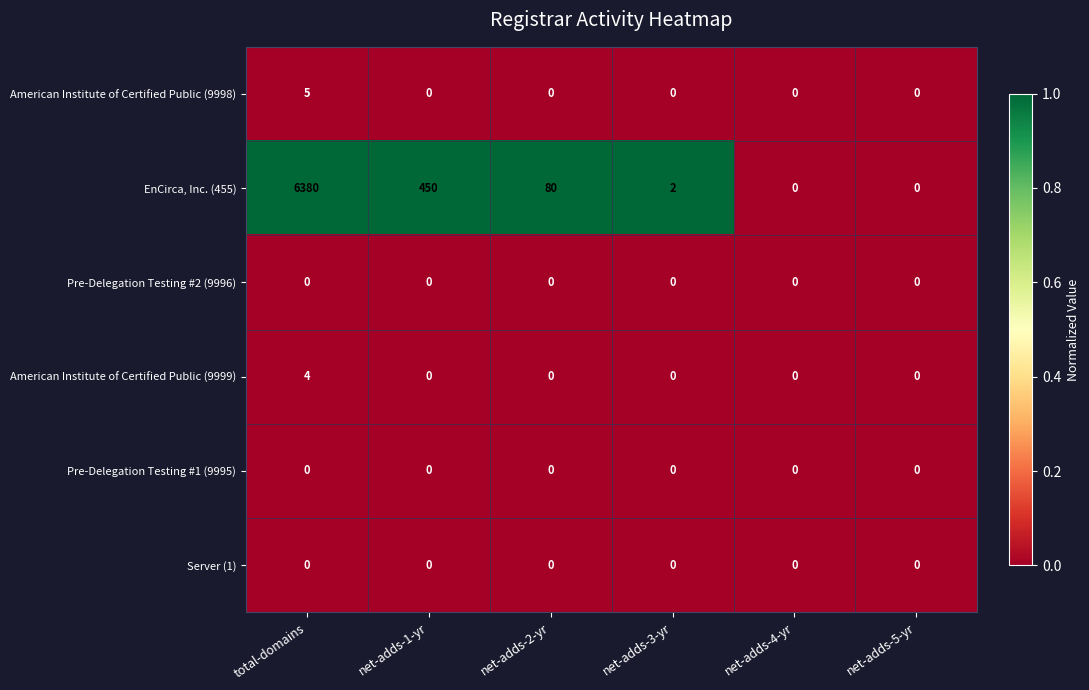

Which series has the largest total across all categories?

EnCirca, Inc. (455)